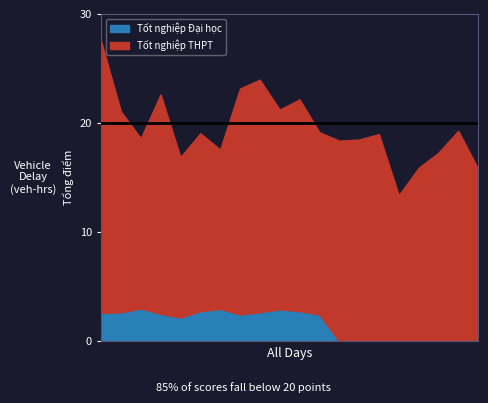

How many interior local peaks does the Tốt nghiệp Đại học series have?

3